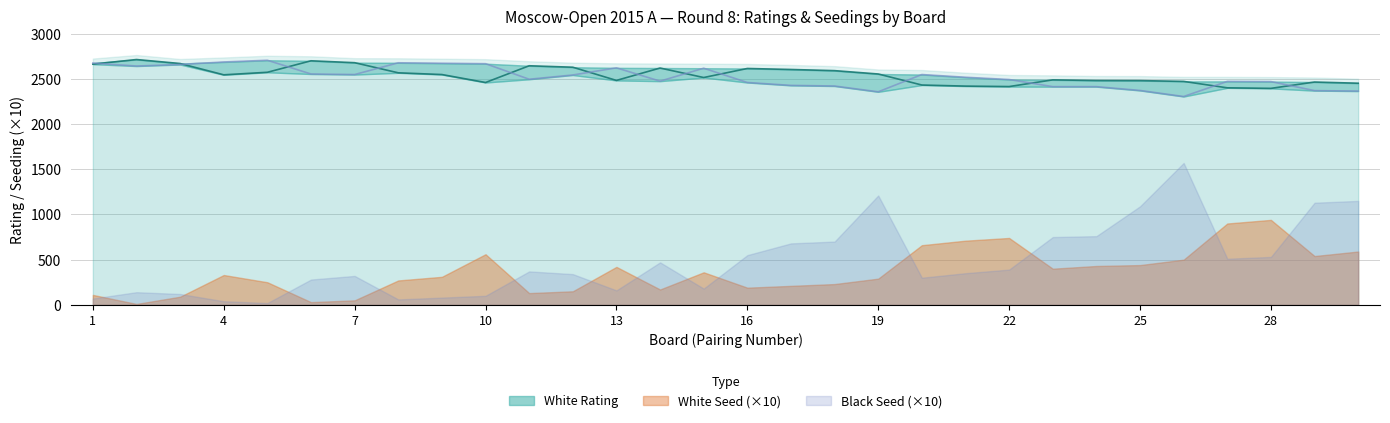

True or false: White Rating has more than 0 interior local peaks.

True